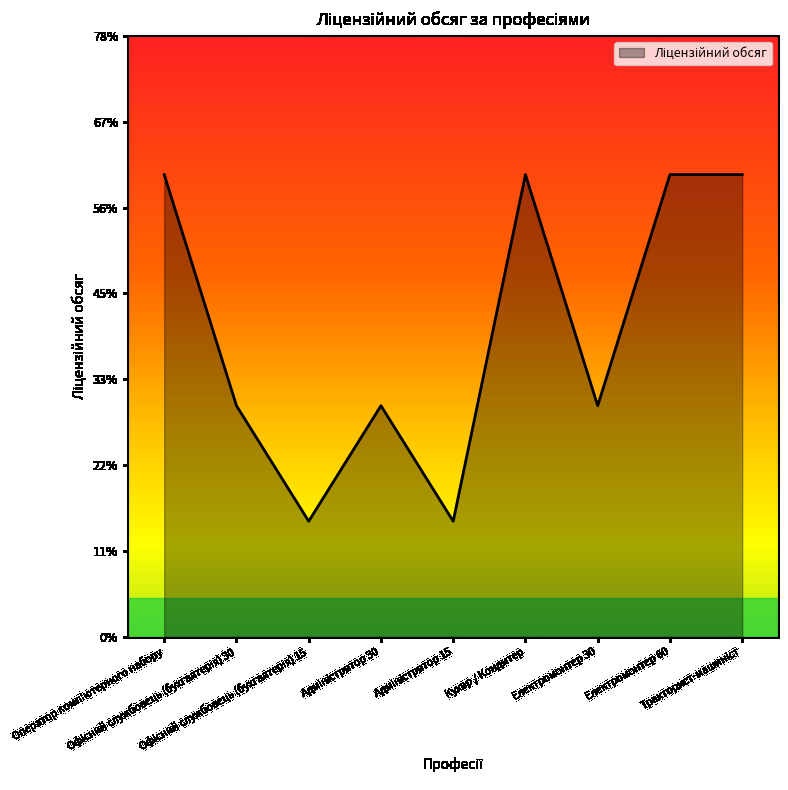

What is the greatest value displayed?

60